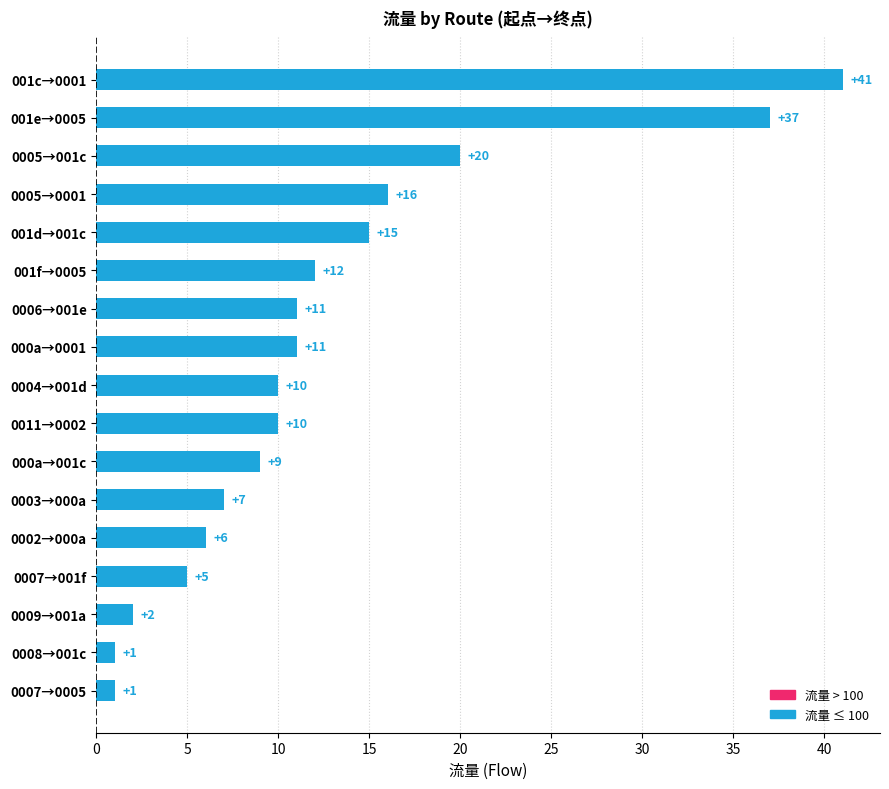

Reading bottom to top, extract all data points from this chart.

1	1	2	5	6	7	9	10	10	11	11	12	15	16	20	37	41